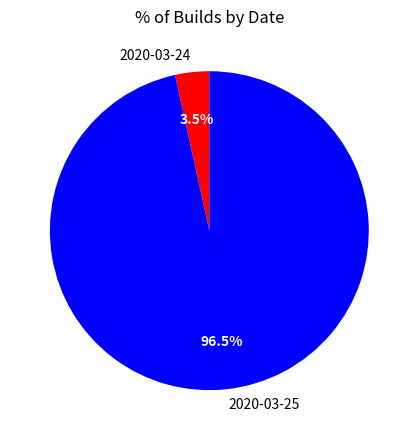

Which has a higher value, 2020-03-25 or 2020-03-24?

2020-03-25